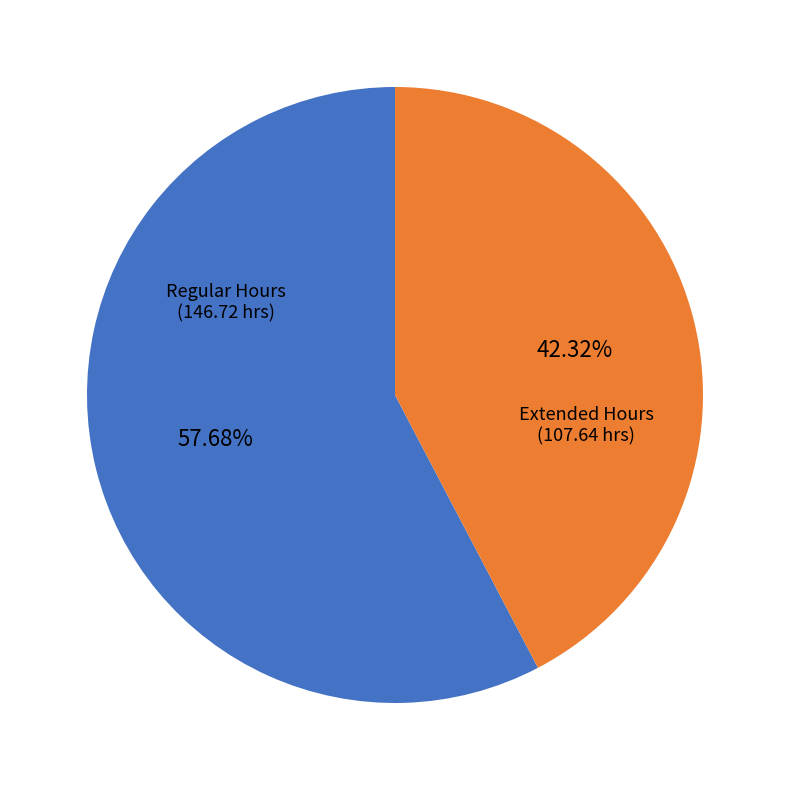

Which category has the biggest portion of the pie?

Regular Hours (146.72 hrs)